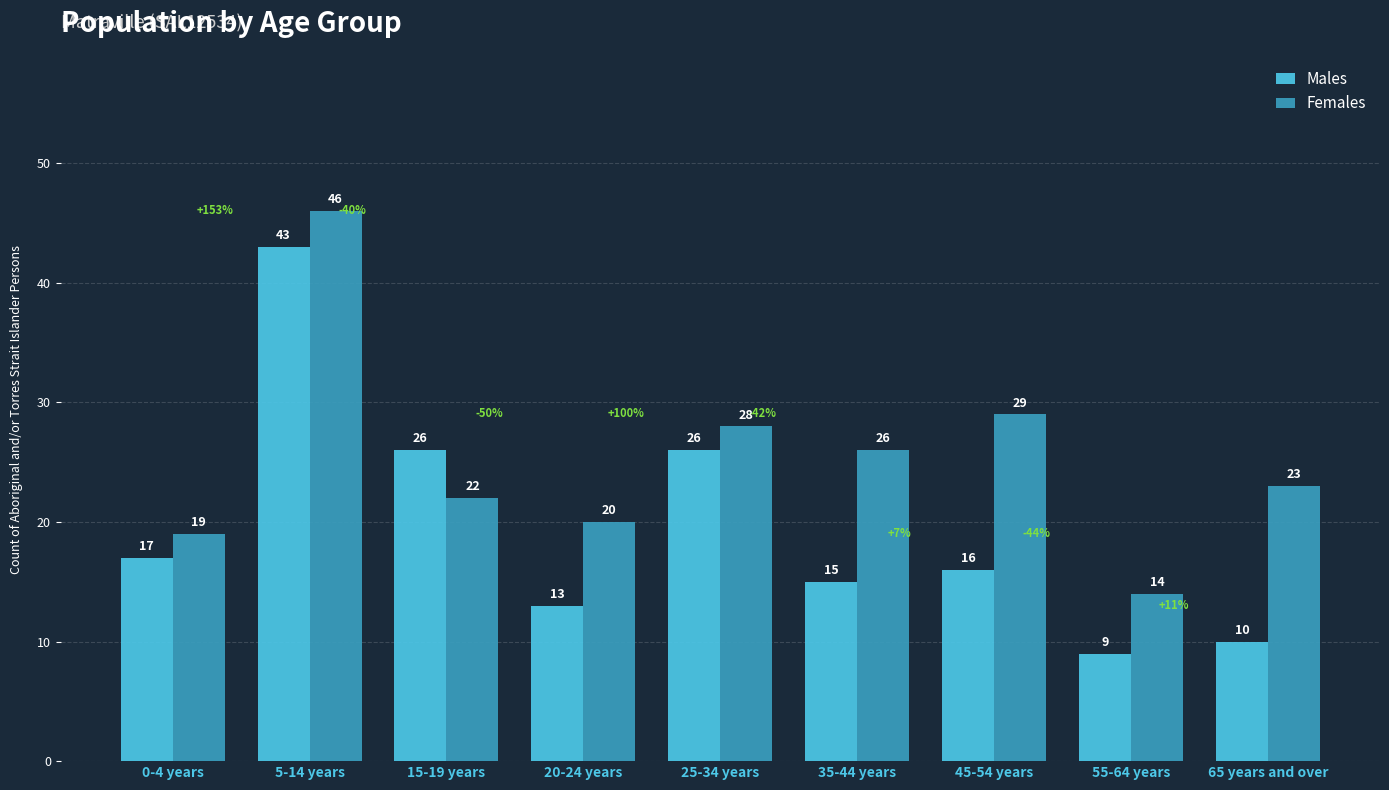

Which series has the largest range (max minus min)?

Males